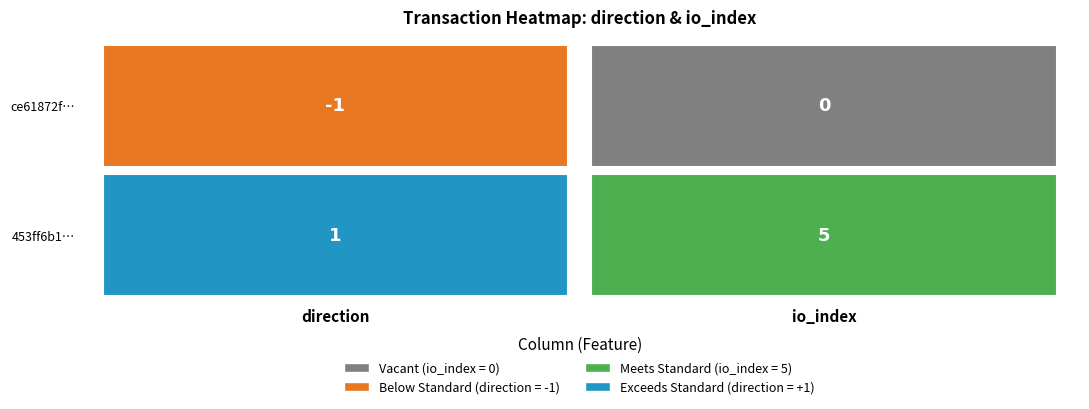

Is it true that 453ff6b1b62ff7d839fbff2df6723f0cd94c685 equals 5 at io_index?

True